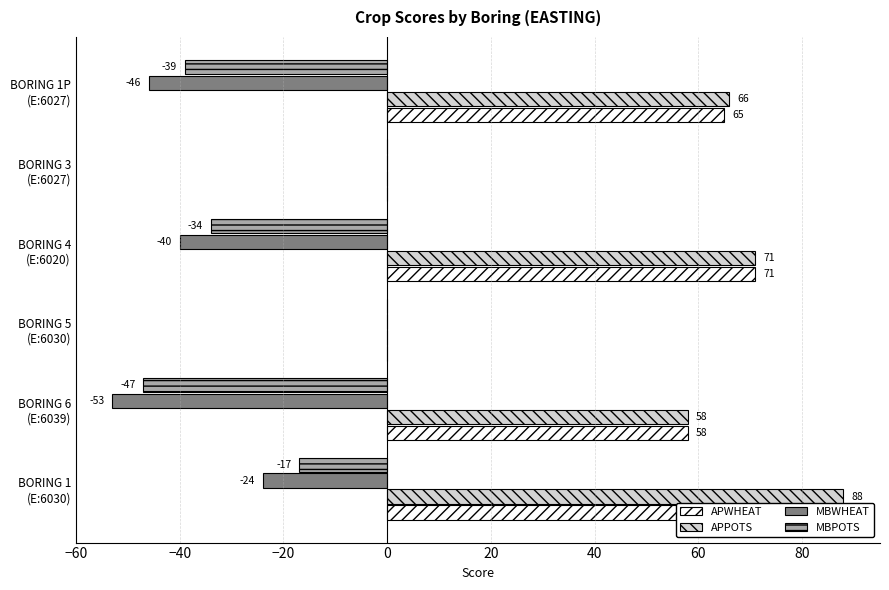

What is the greatest value displayed?

88